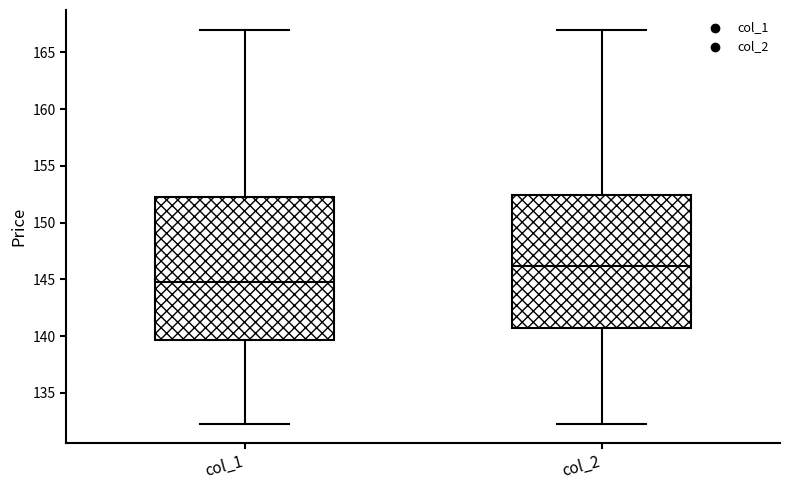

Where does the upper whisker of the box for col_2 end on the y-axis? The values are not printed on the chart, so give them approximately, as read against the axis.

167.0